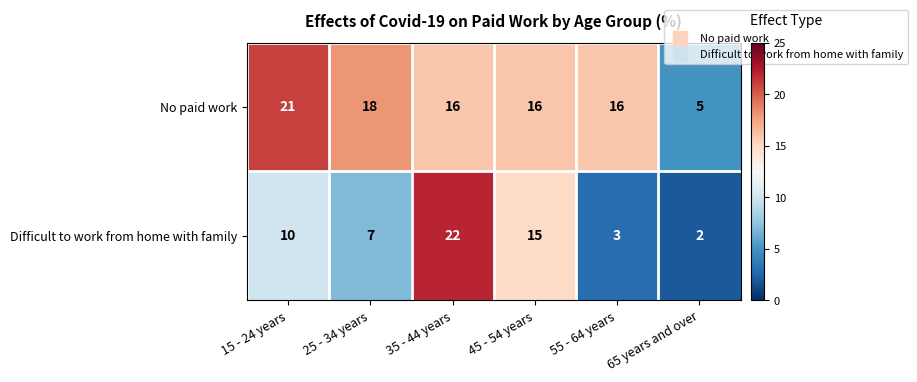

Is it true that Difficult to work from home with family equals 2 at 65 years and over?

True